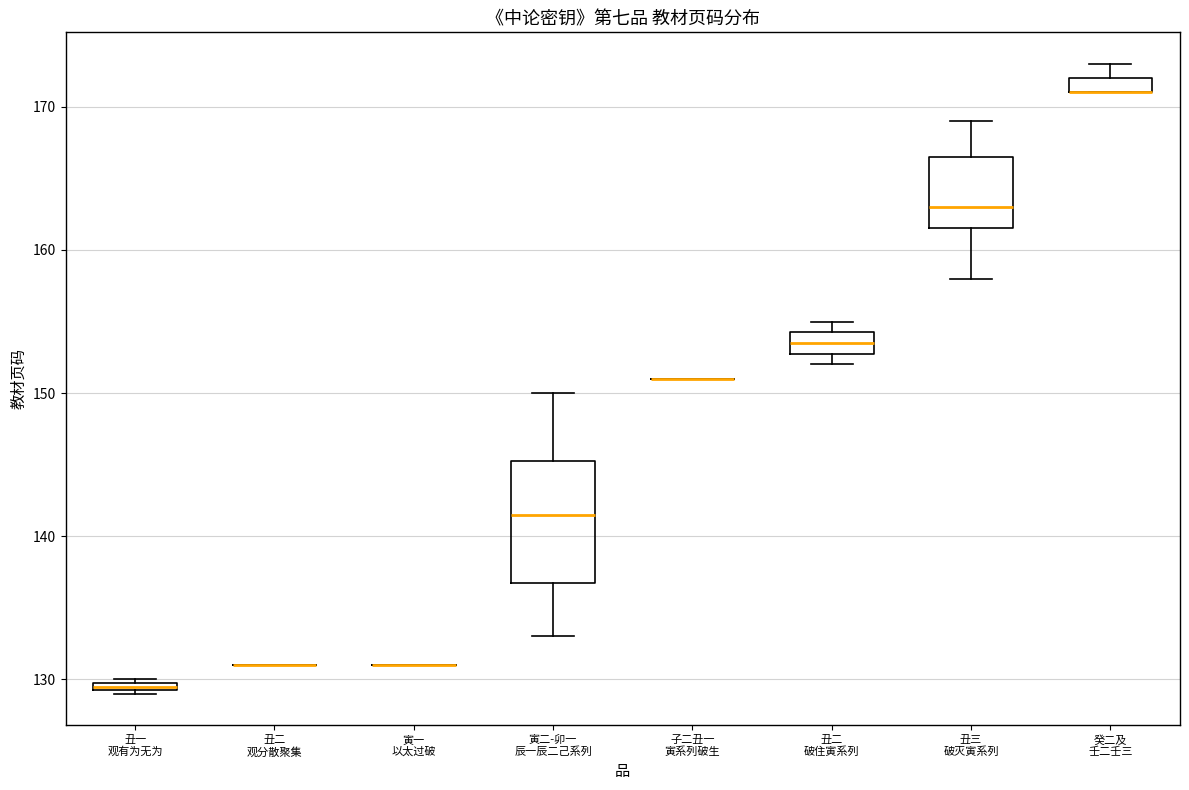

Comparing the boxes themselves (not the whiskers), which one is the tallest?

寅二-卯一 辰一辰二己系列